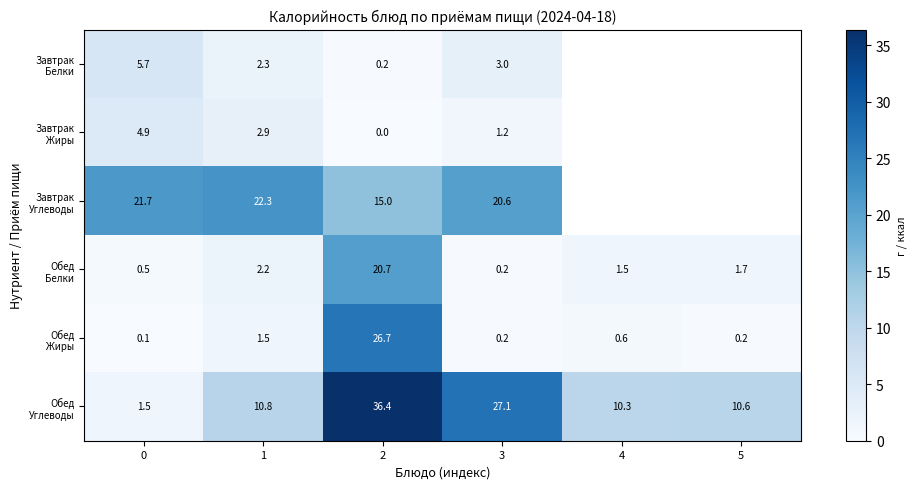

What is the total value across all series at 2?

99.0